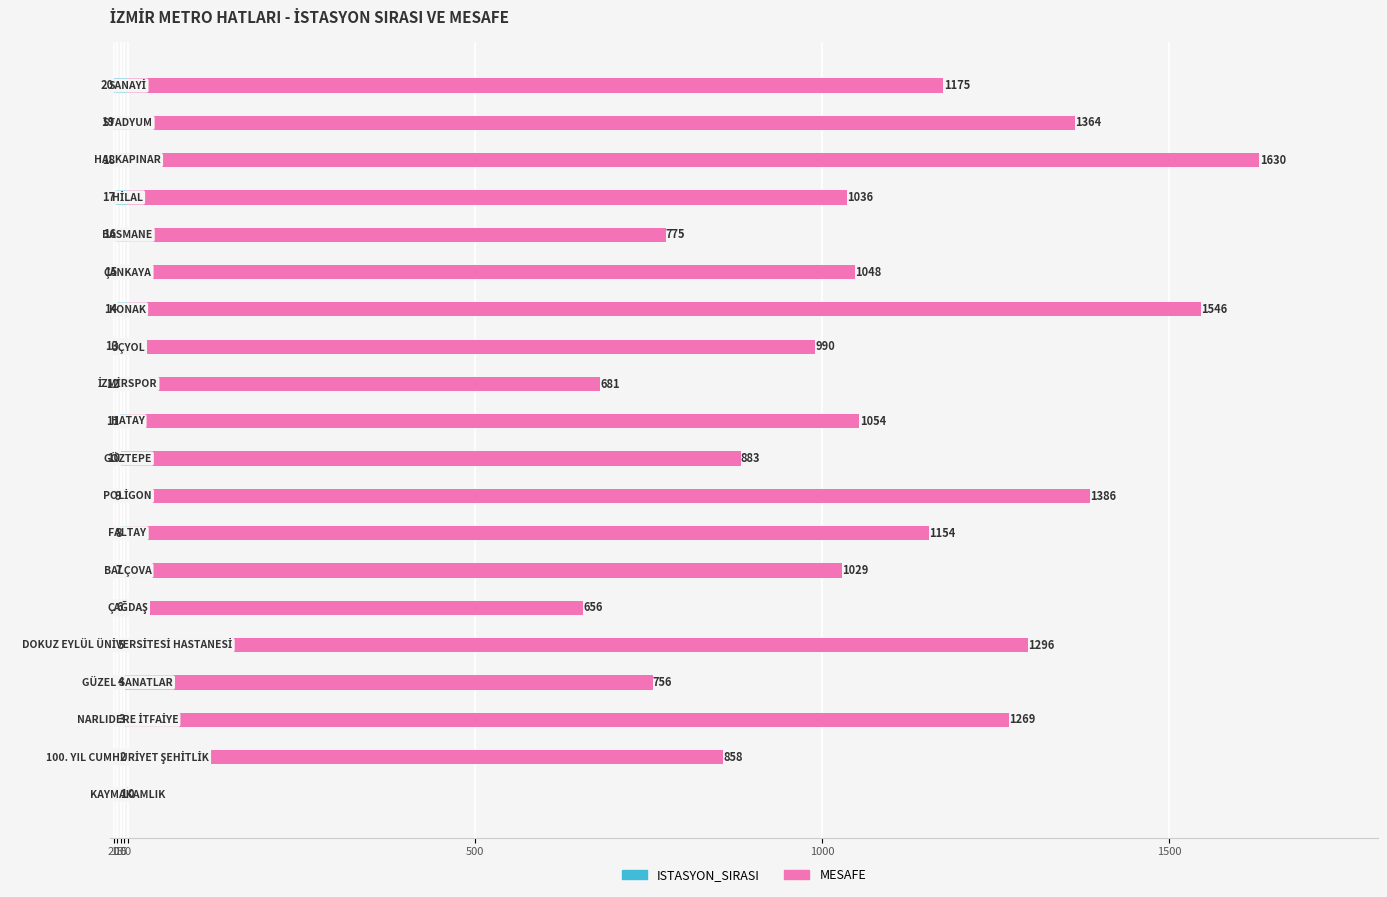

List the series in order of their overall mean, highest first.

MESAFE, ISTASYON_SIRASI